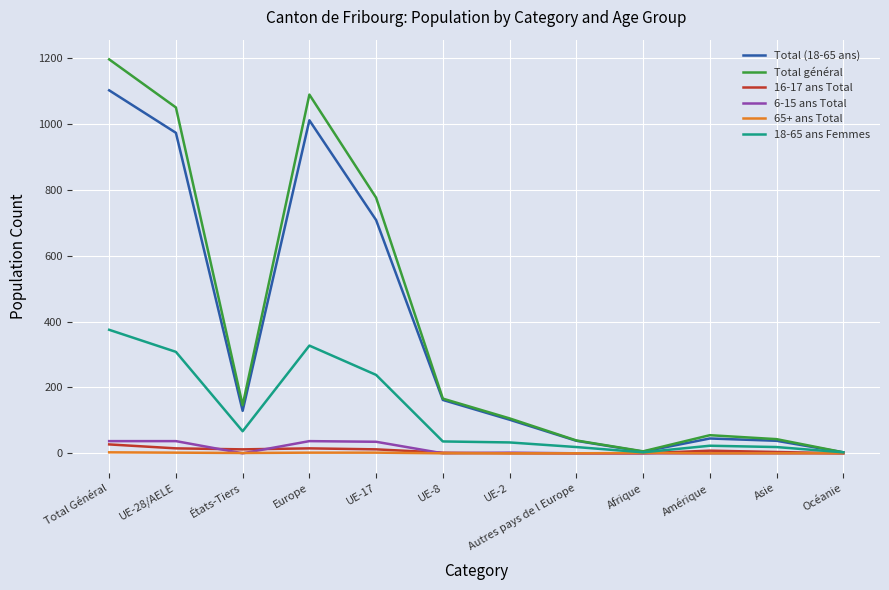

The value of Total (18-65 ans) at Europe is 361. True or false?

False